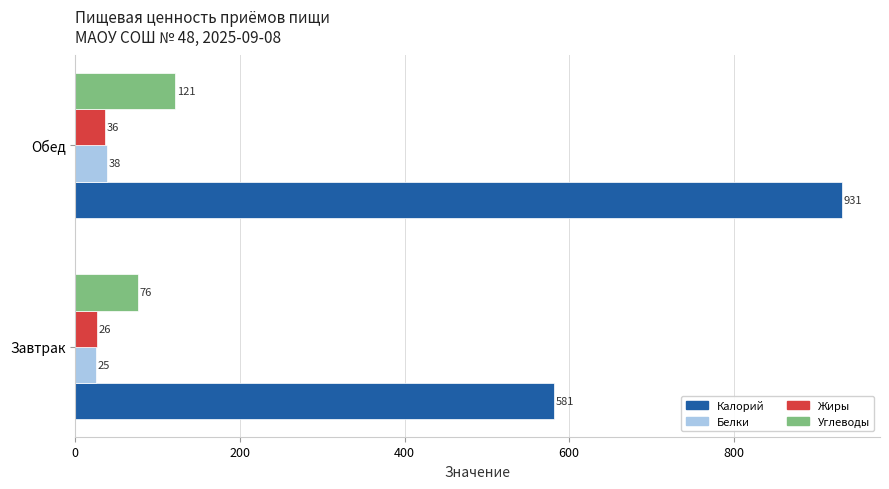

The value of Жиры at Завтрак is 26. True or false?

True